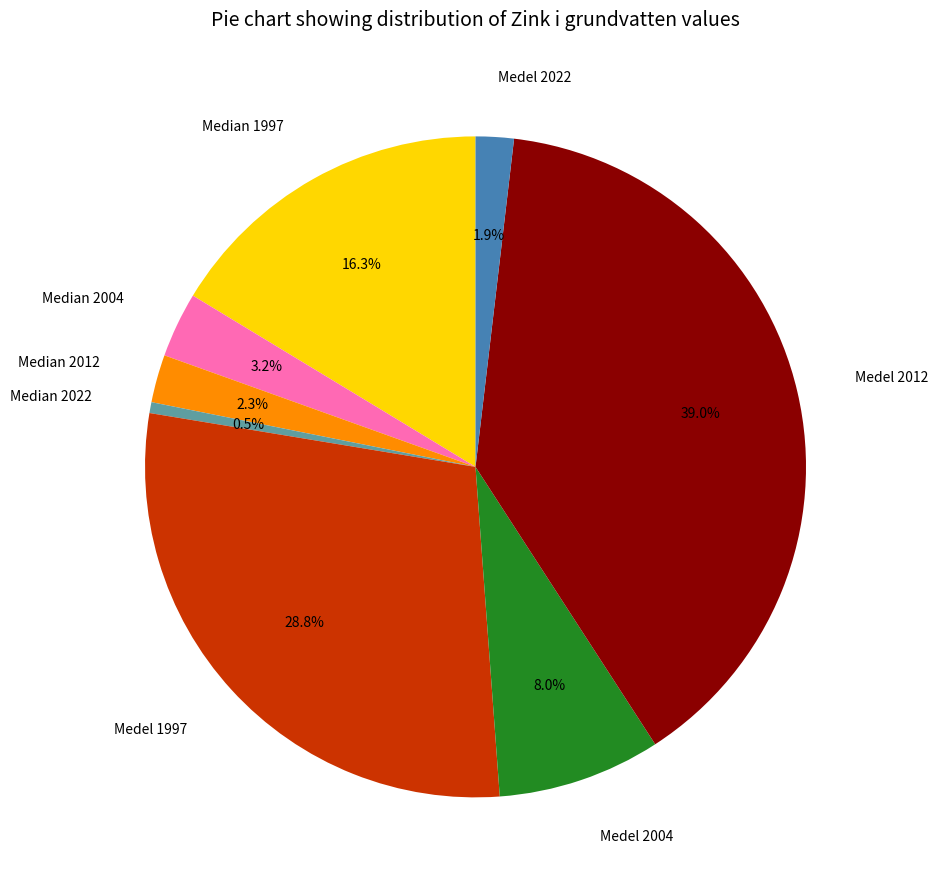

Does Medel 2004 account for over 50% of the chart?

No